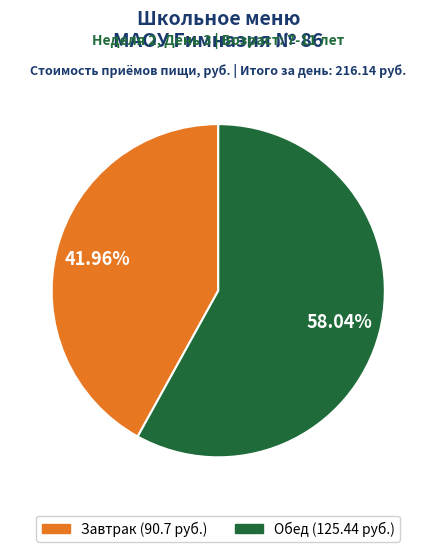

Does any single category account for the majority?

Yes